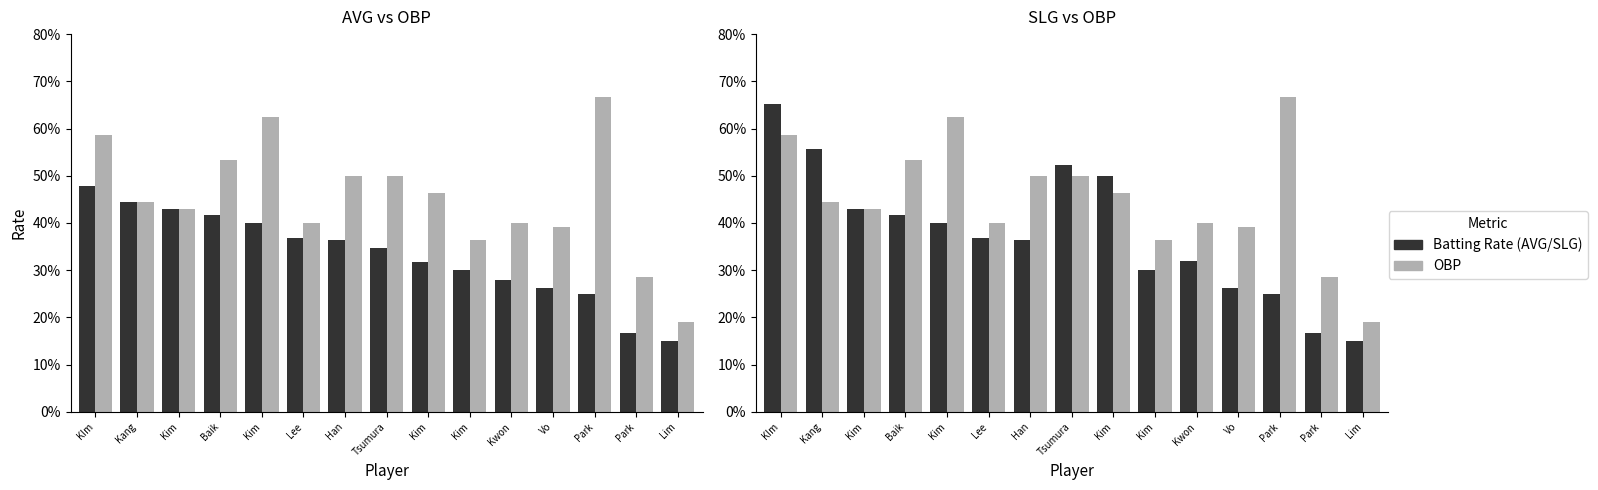

Which category has the lowest value in the OBP series?

Lim